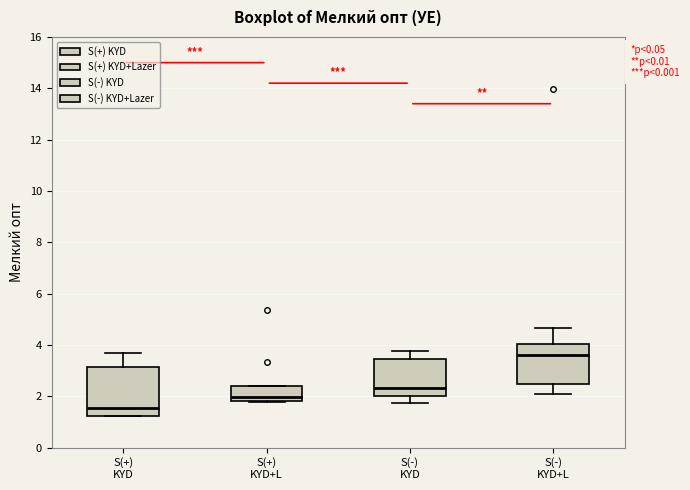

Where does the median line of the box for S(-) KYD sit on the y-axis? The values are not printed on the chart, so give them approximately, as read against the axis.

2.4